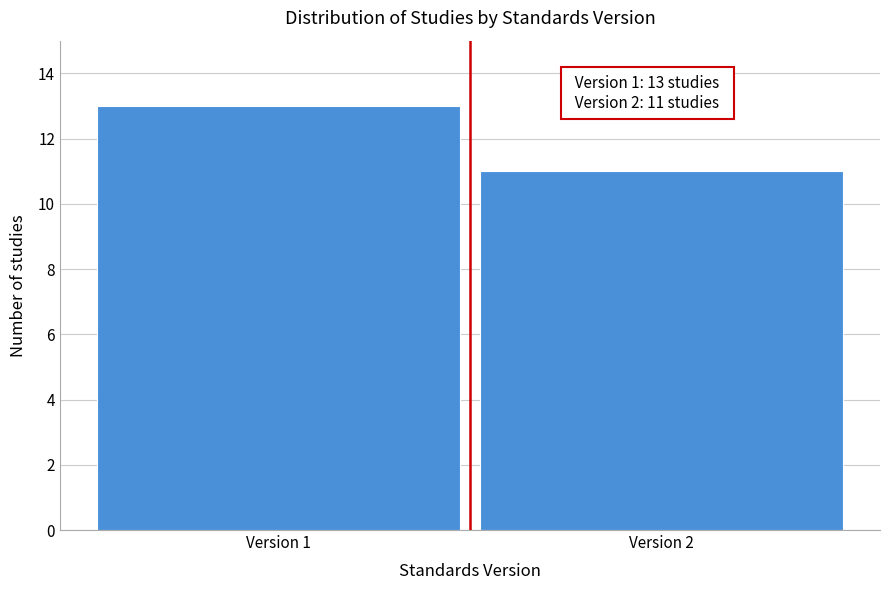

Reading left to right, what are all the values shown in this chart?

13	11